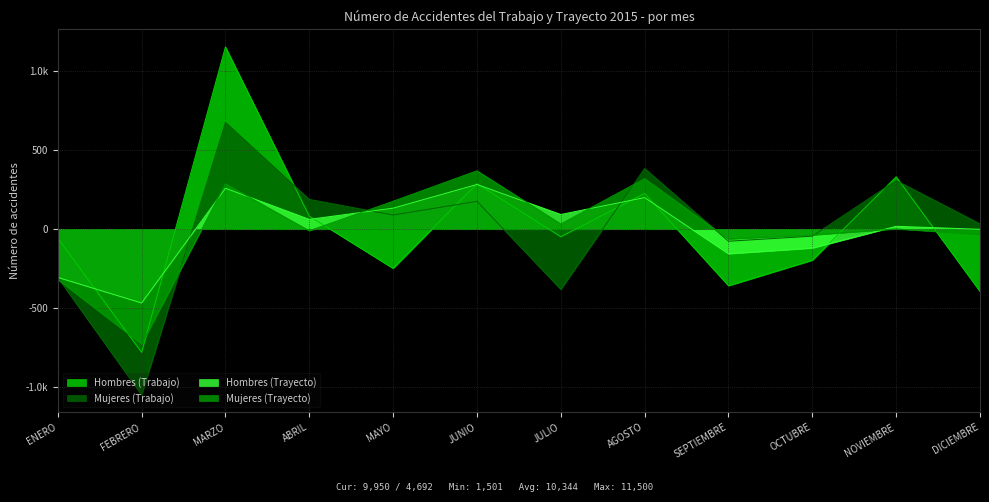

True or false: Mujeres (Trabajo) has more than 2 interior local peaks.

True